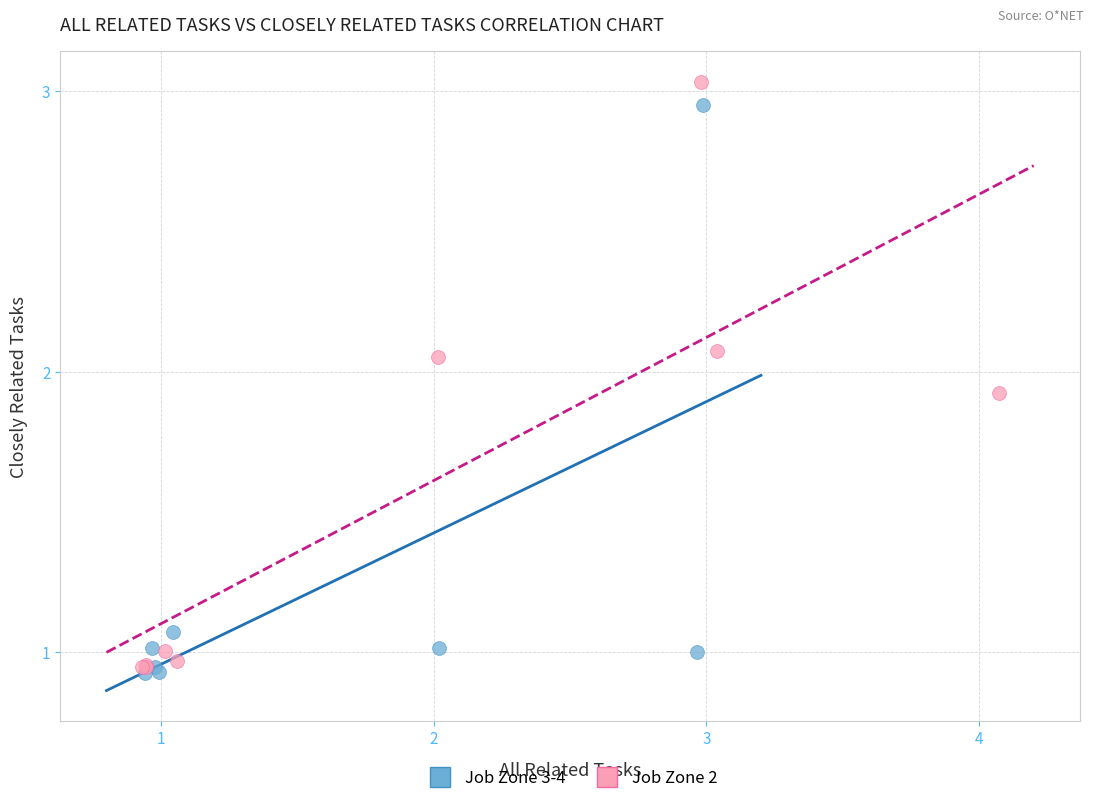

Which series has the widest spread of Y values?

Job Zone 2